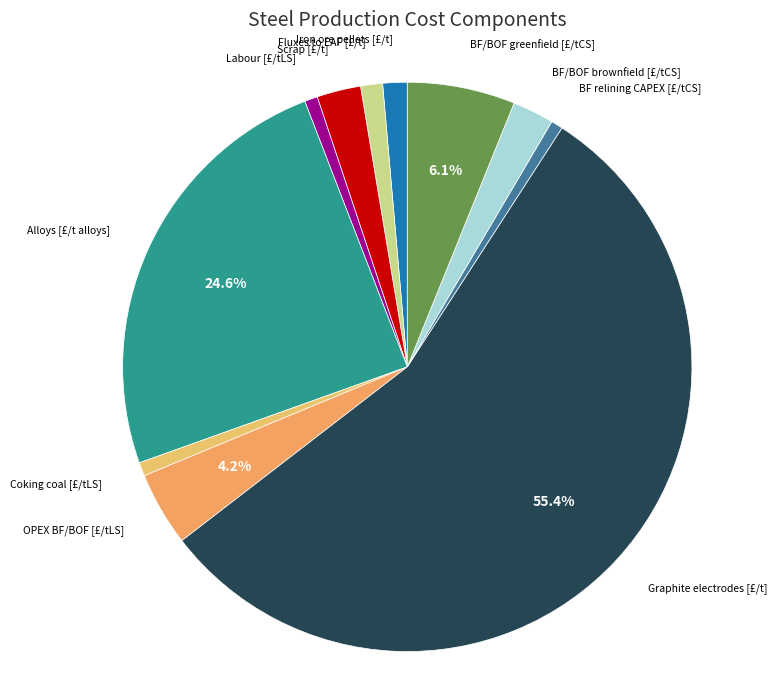

Which category has the biggest portion of the pie?

Graphite electrodes [£/t]